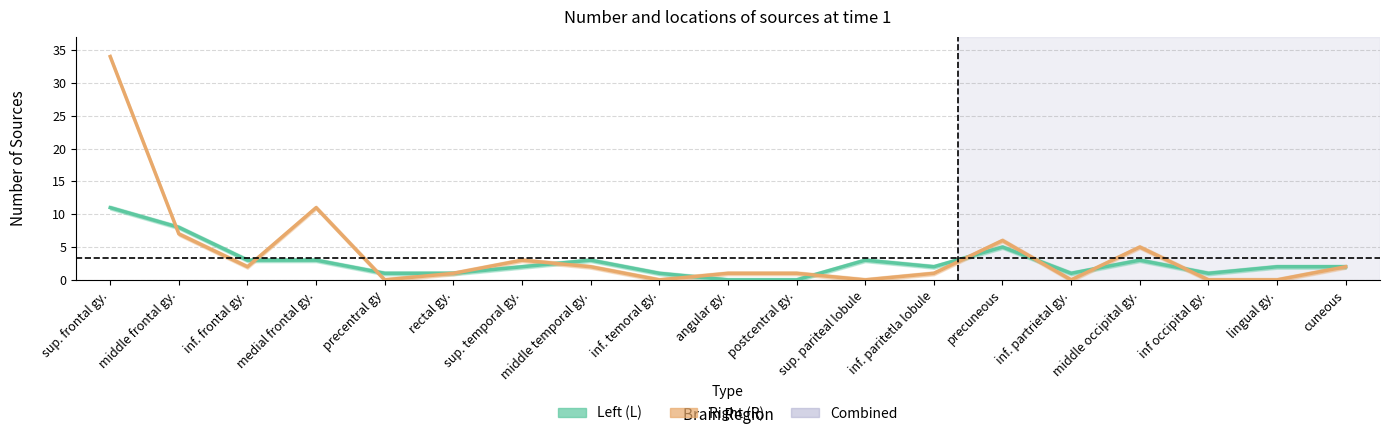

Rank the series by their average value, from highest to lowest.

Right (R), Left (L)